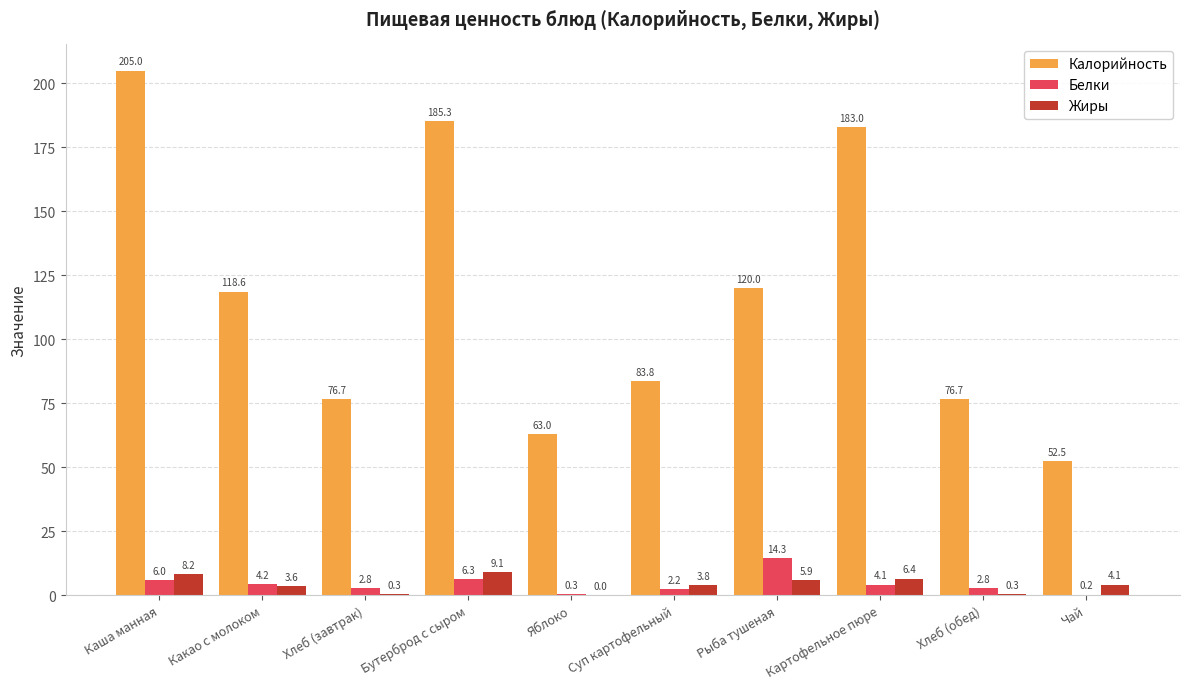

At which category is the sum across all series the highest?

Каша манная